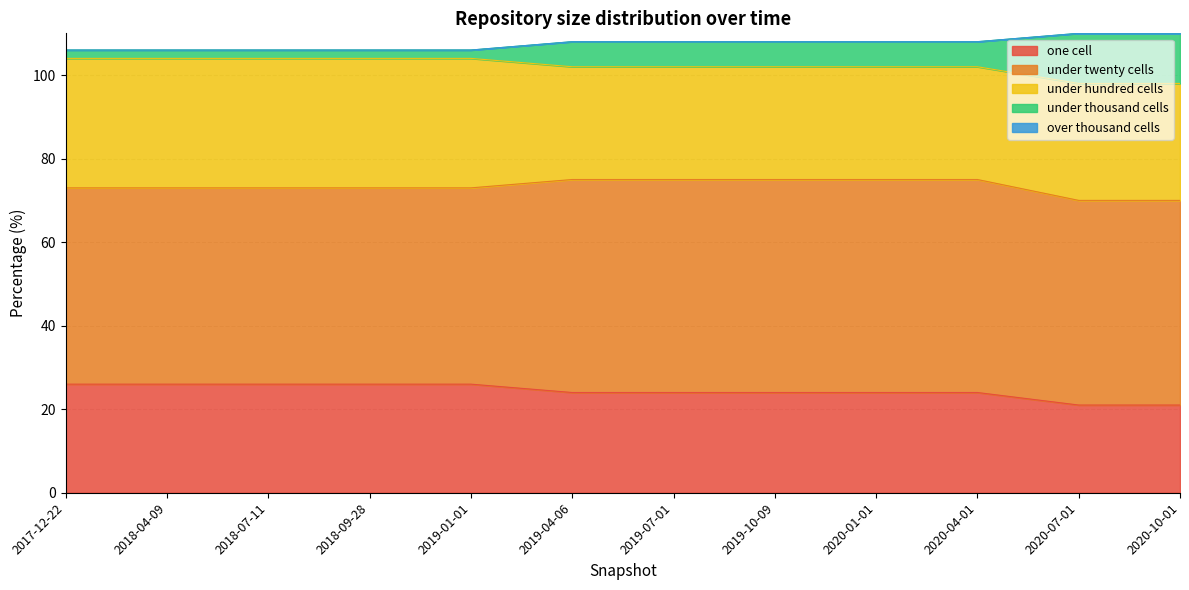

Reading left to right, what are all the values shown in this chart?

one_cell: 26	26	26	26	26	24	24	24	24	24	21	21
under_twenty_cells: 47	47	47	47	47	51	51	51	51	51	49	49
under_hundred_cells: 31	31	31	31	31	27	27	27	27	27	28	28
under_thousand_cells: 2	2	2	2	2	6	6	6	6	6	12	12
over_thousand_cells: 0	0	0	0	0	0	0	0	0	0	0	0